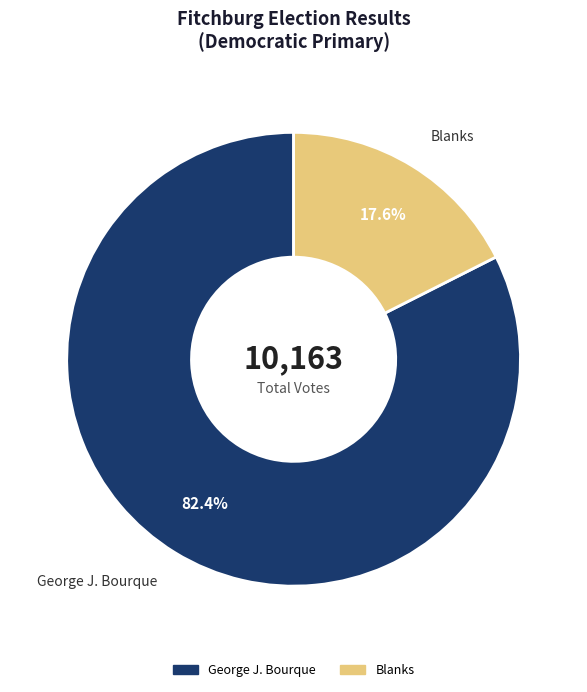

To the nearest percent, what is the average slice percentage?

50%